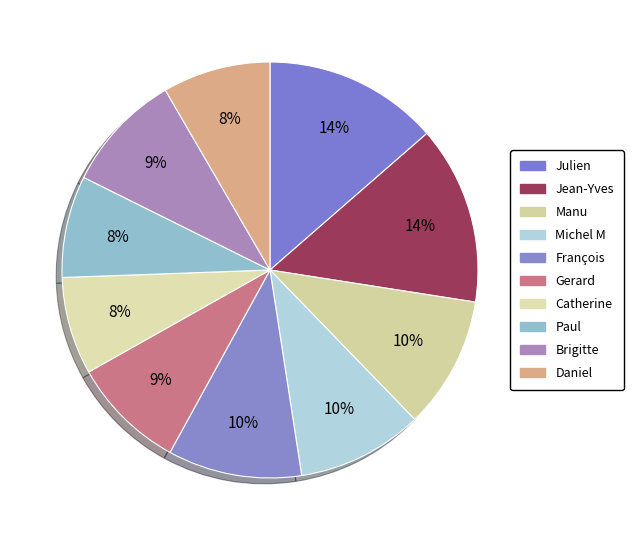

What is the change in value from Julien to Manu?

-49